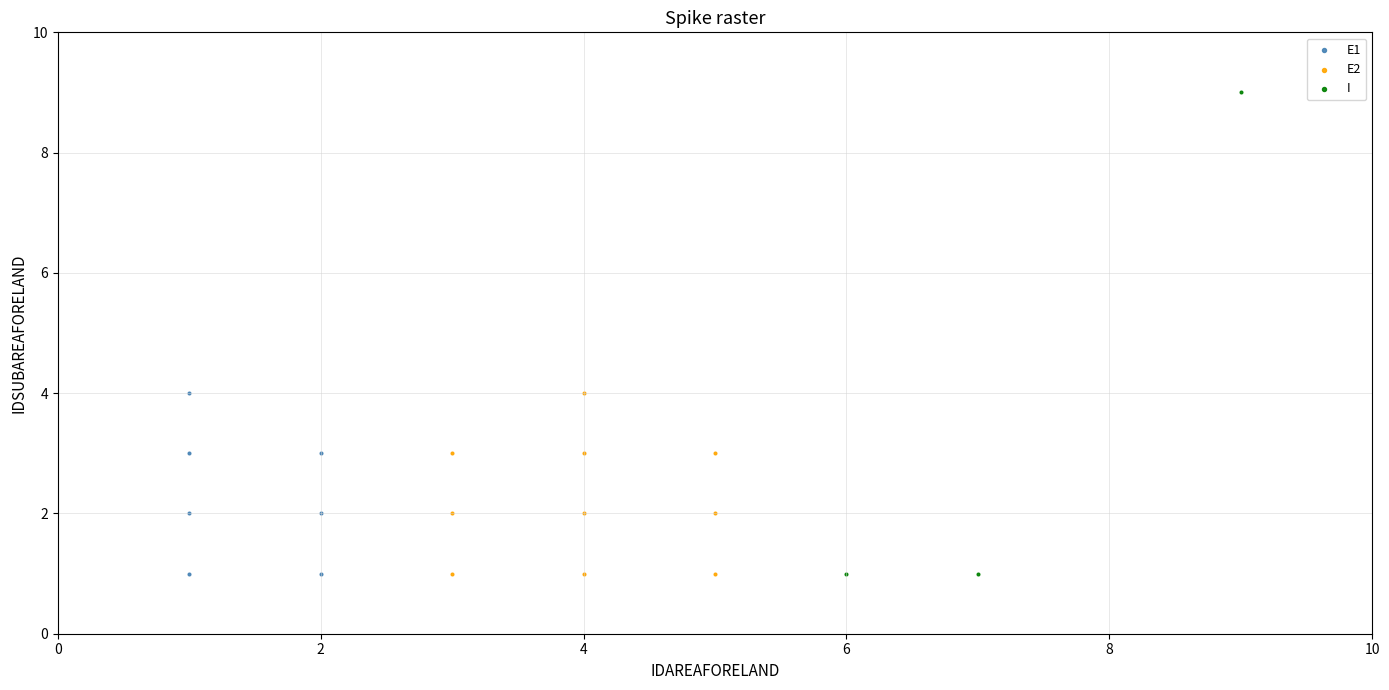

Which series has the widest spread of Y values?

I